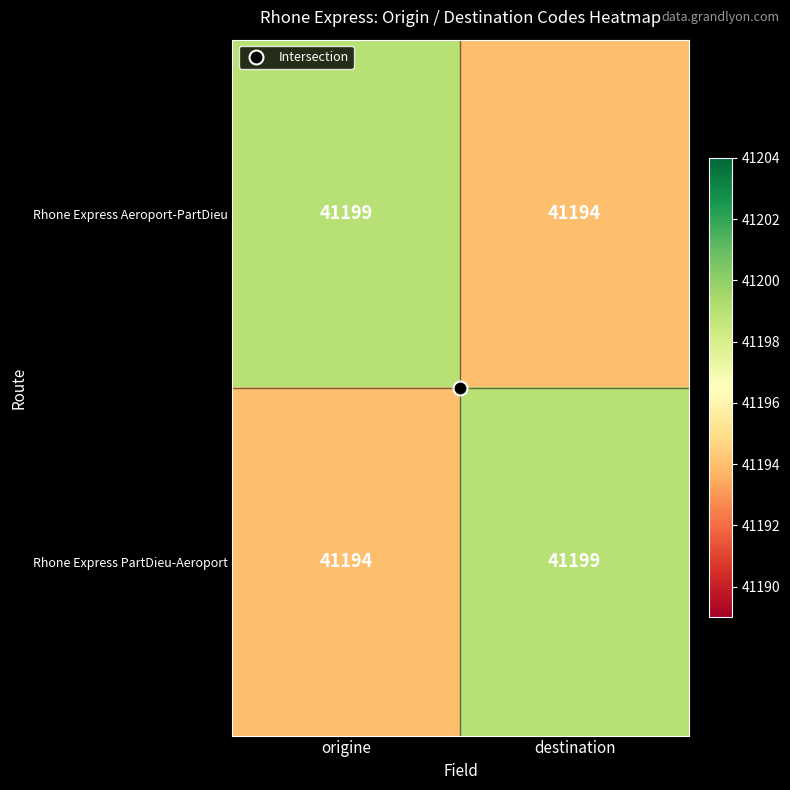

What is the difference between the maximum and minimum values in the Rhone Express Aeroport-PartDieu series?

5